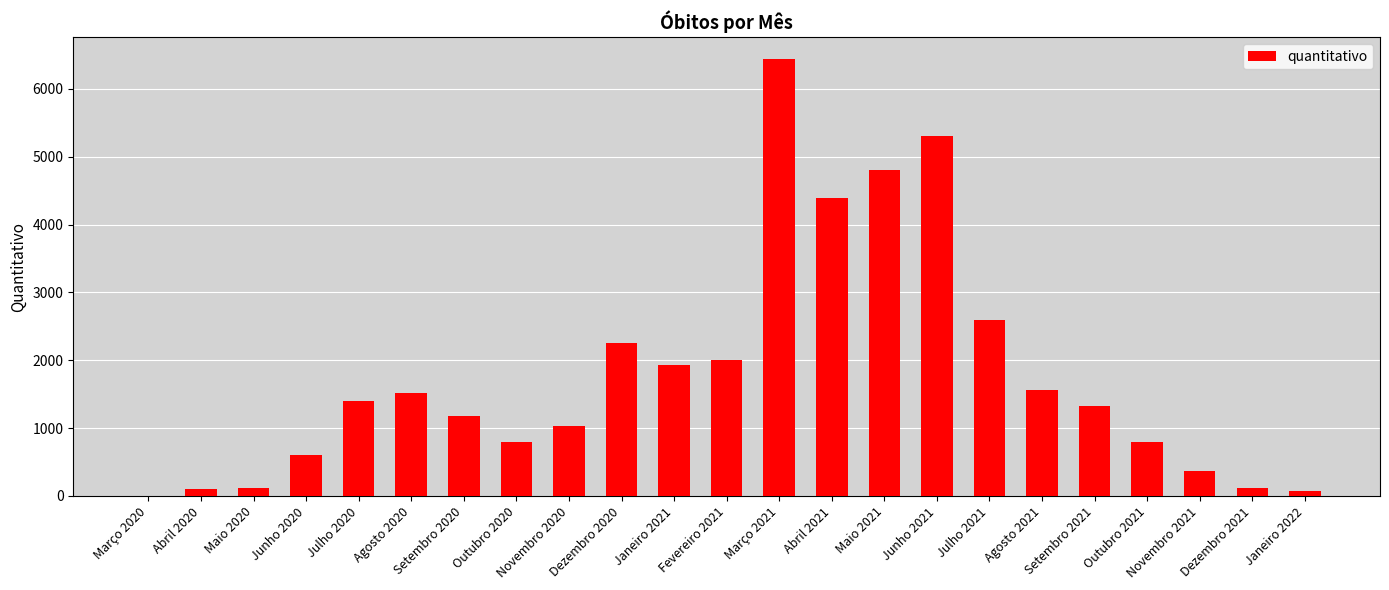

At which category does the chart reach its peak across all series?

Março 2021